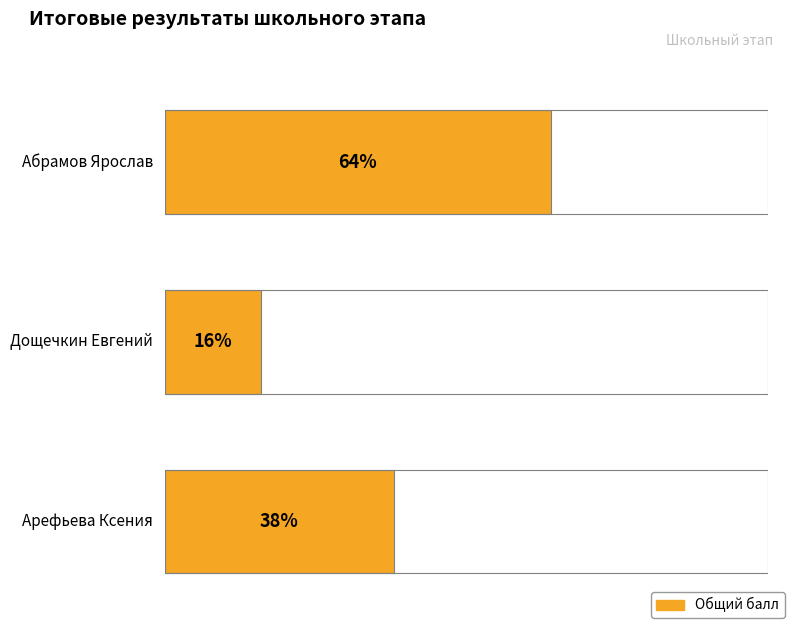

List the labels in order of value, largest first.

Абрамов Ярослав, Арефьева Ксения, Дощечкин Евгений